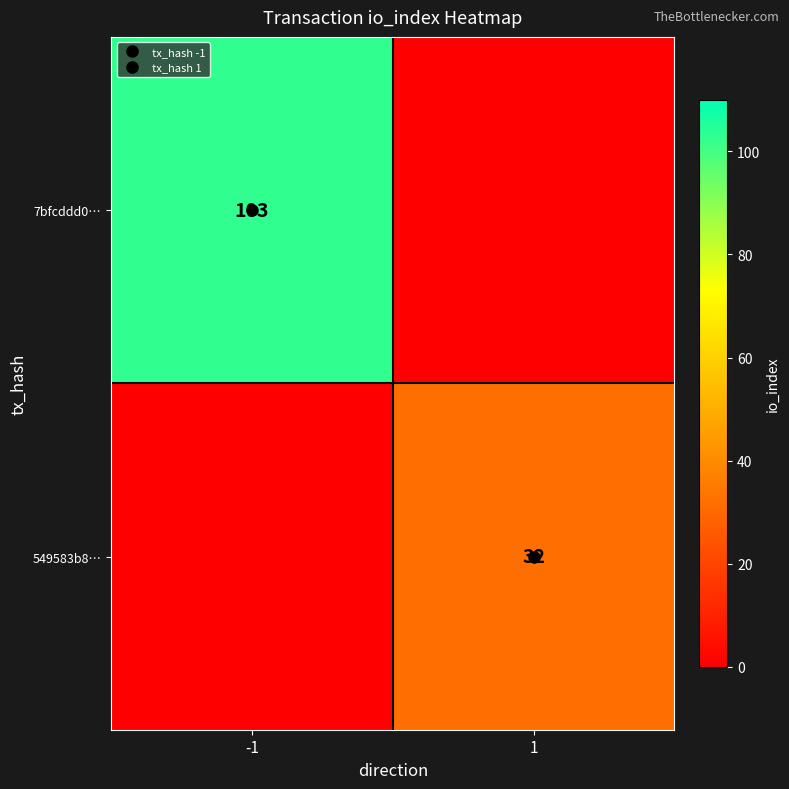

Is the value of 7bfcddd0… at 1 greater than the value of 549583b8… at -1?

No